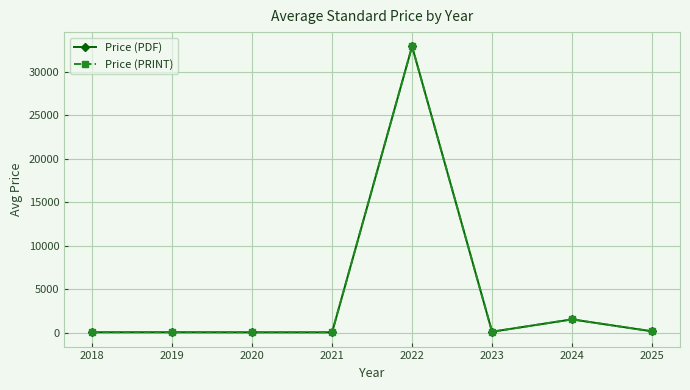

Does the chart have visible grid lines?

Yes